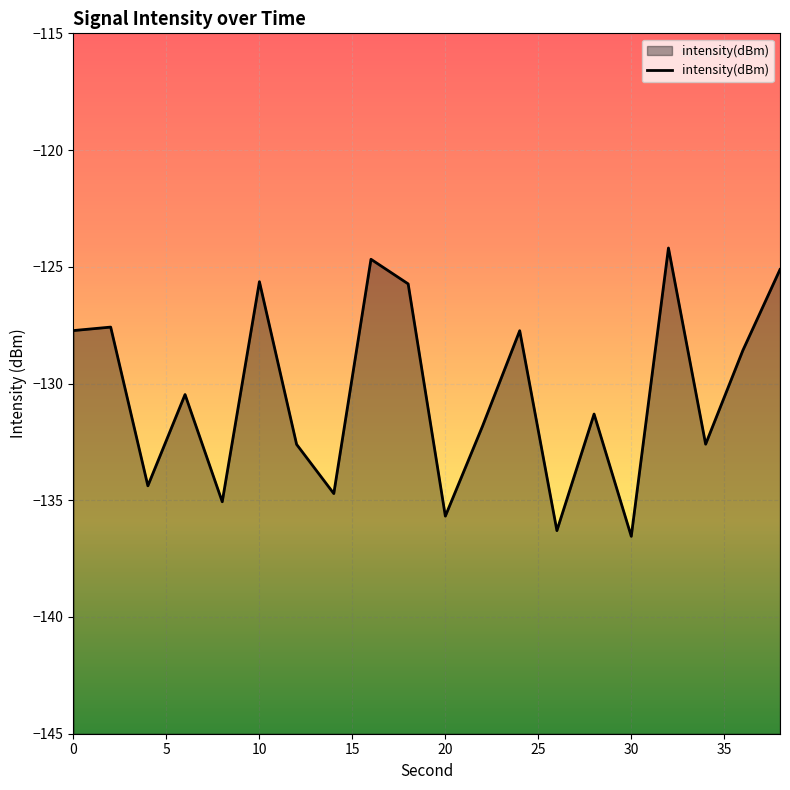

Where is the first local minimum?

4